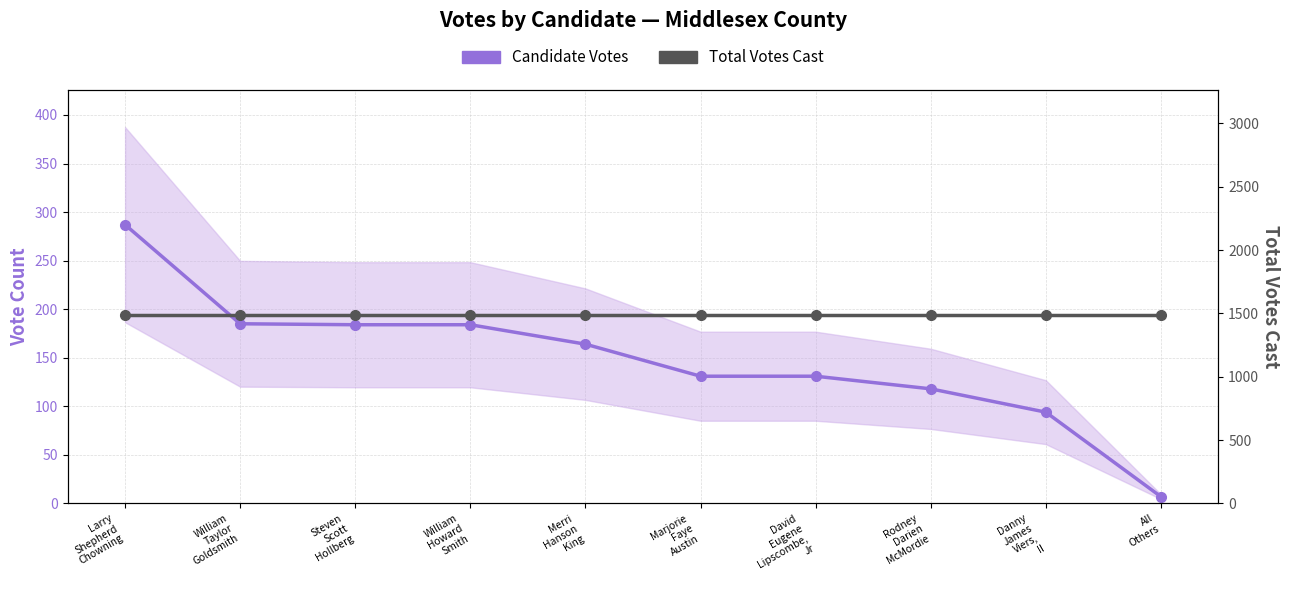

Reading left to right, transcribe all the data shown in this chart.

Candidate Votes: Larry
Shepherd
Chowning=287	William
Taylor
Goldsmith=185	Steven
Scott
Hollberg=184	William
Howard
Smith=184	Merri
Hanson
King=164	Marjorie
Faye
Austin=131	David
Eugene
Lipscombe,
Jr=131	Rodney
Darien
McMordie=118	Danny
James
Viers,
II=94	All
Others=7
Total Votes Cast: Larry
Shepherd
Chowning=1485	William
Taylor
Goldsmith=1485	Steven
Scott
Hollberg=1485	William
Howard
Smith=1485	Merri
Hanson
King=1485	Marjorie
Faye
Austin=1485	David
Eugene
Lipscombe,
Jr=1485	Rodney
Darien
McMordie=1485	Danny
James
Viers,
II=1485	All
Others=1485